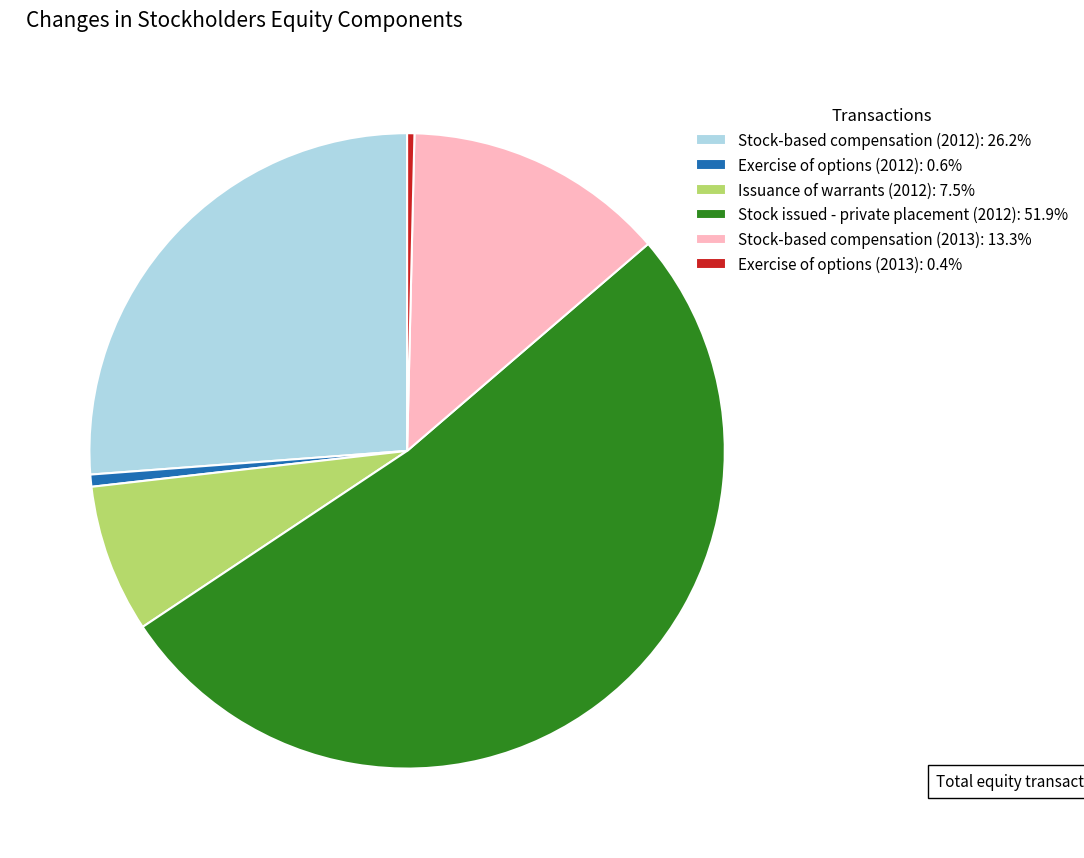

Is there any slice that represents more than half of the pie?

Yes